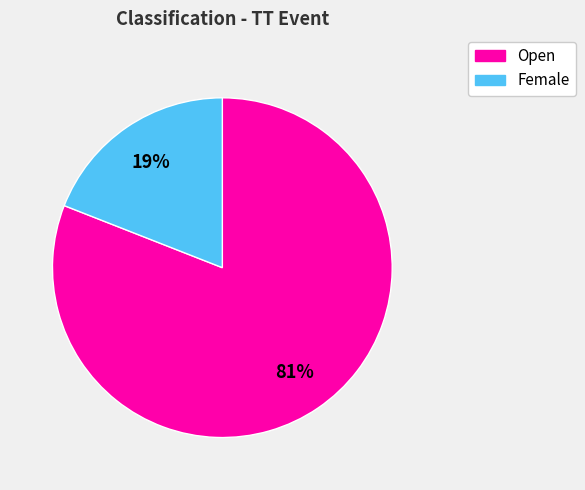

What percentage is the Female slice, to the nearest percent?

19%